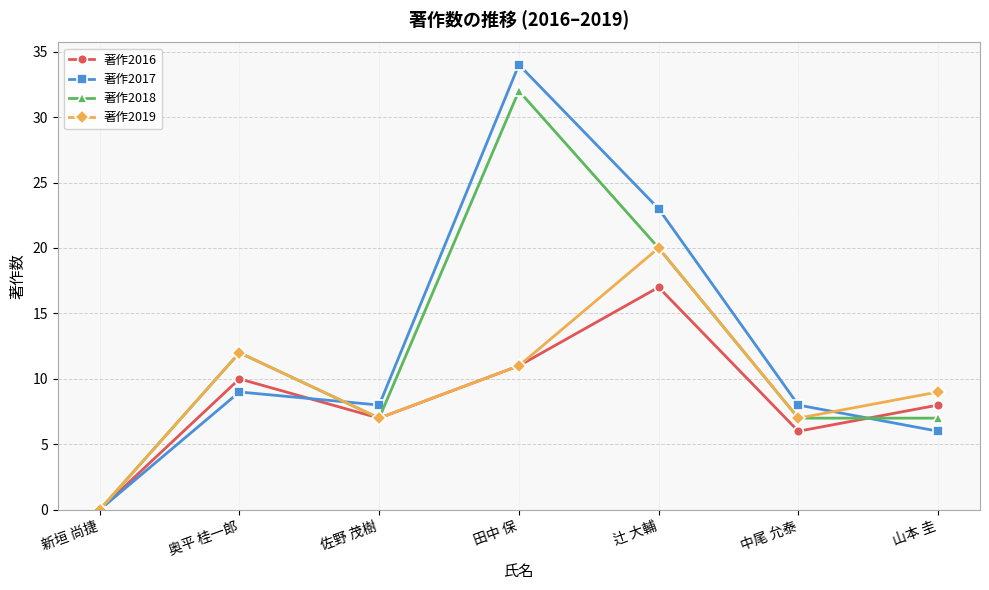

Which series has the largest range (max minus min)?

著作2017